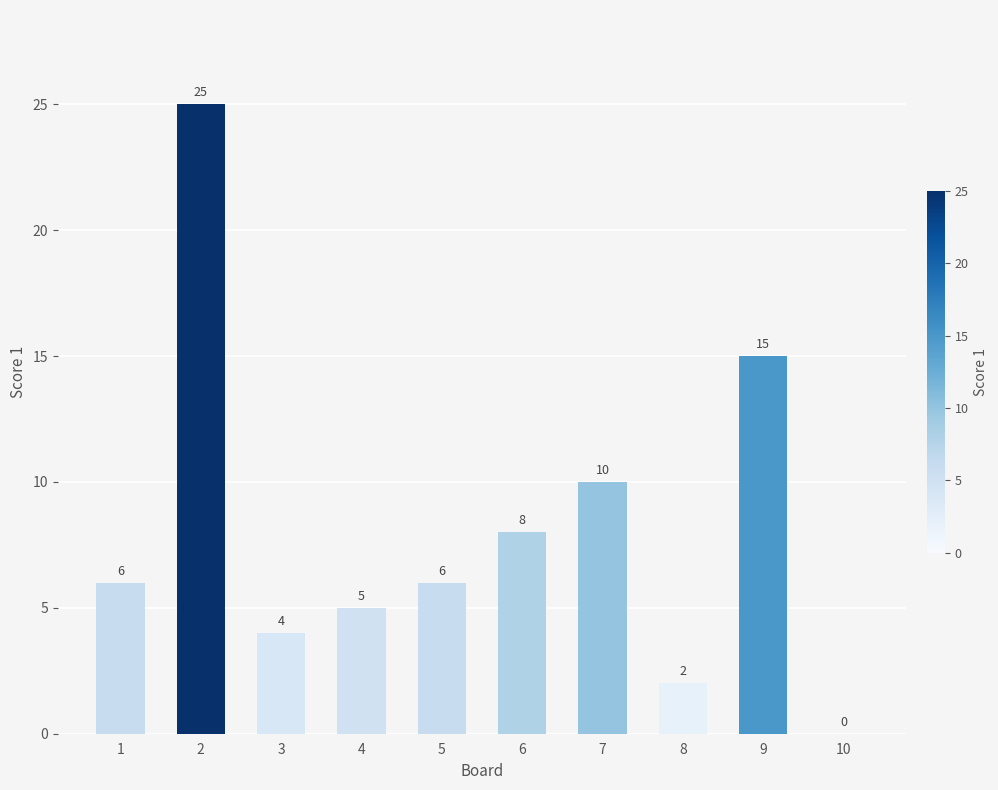

Read the value at 7, to the nearest 10.

10